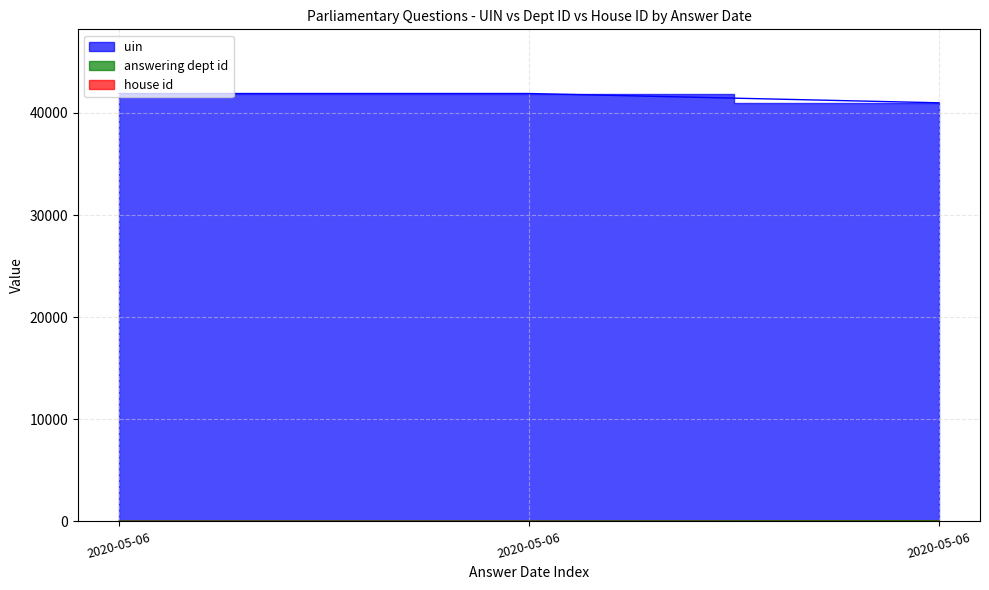

Reading left to right, what are all the values shown in this chart?

uin: 41895	41897	40989
answering dept id: 29	29	60